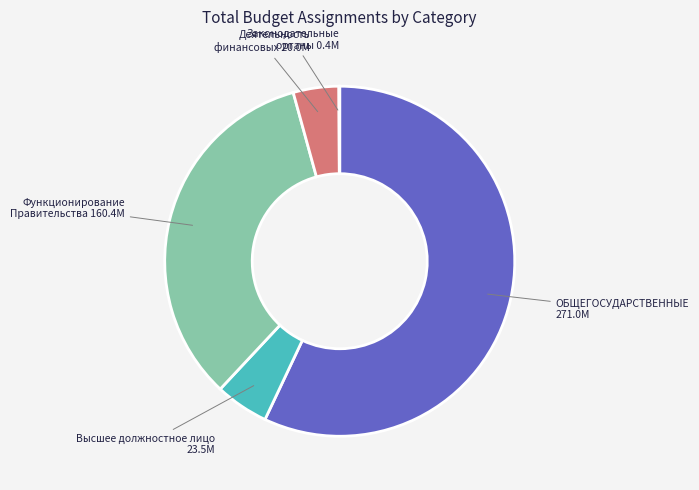

Does any single category account for the majority?

Yes